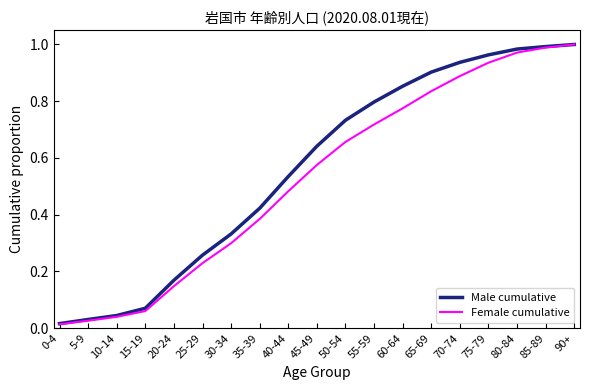

The value of Female cumulative at 90+ is 1.6. True or false?

False